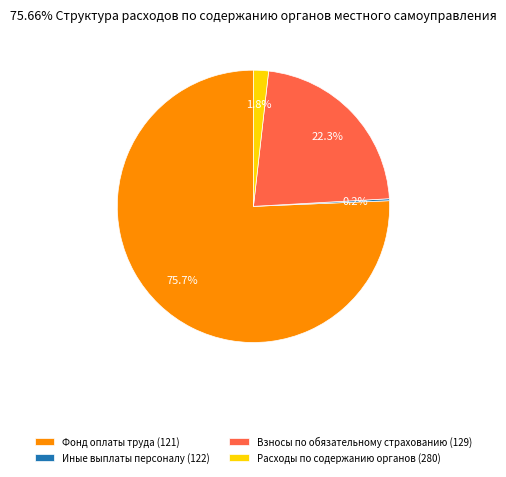

Which category accounts for the majority?

Фонд оплаты труда (121)